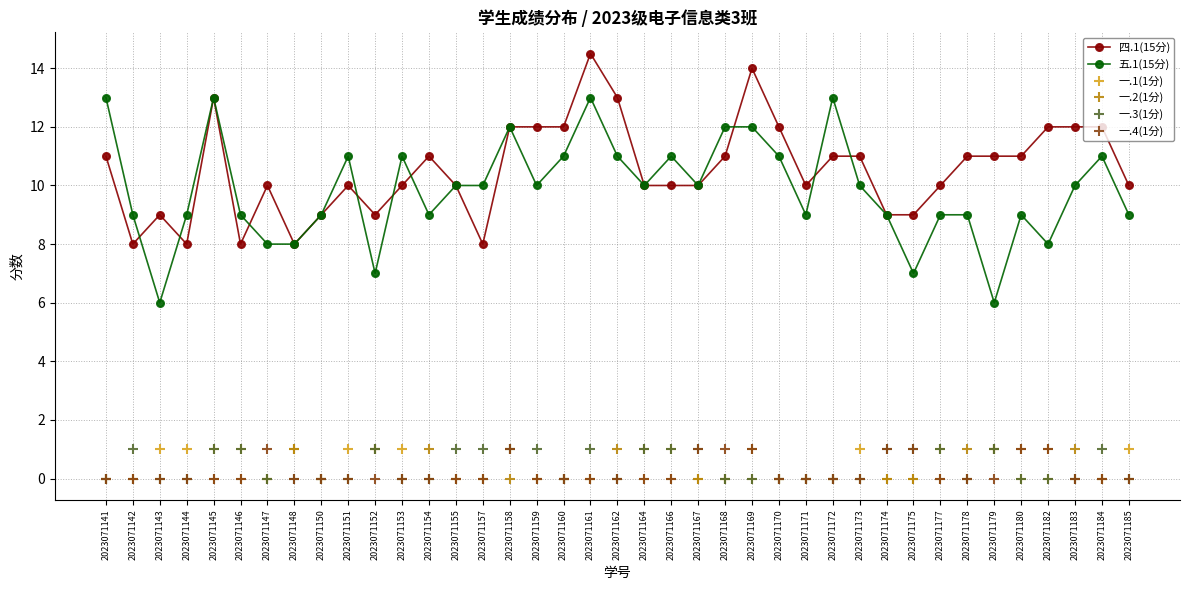

Is it true that 五.1(15分) equals 10.0 at 2023071173?

True